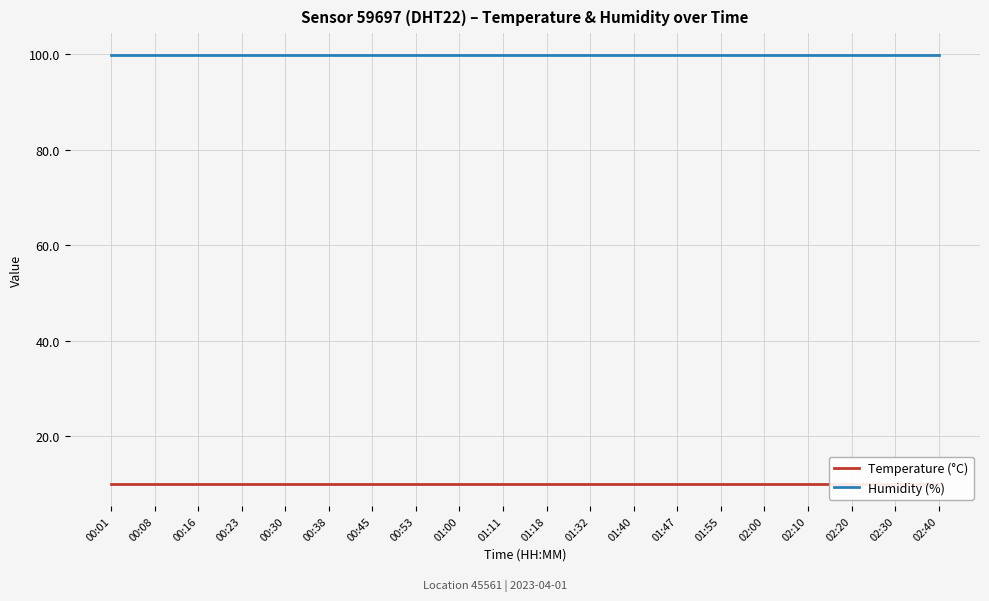

Reading right to left, what are all the values shown in this chart?

Temperature (°C): 9.9	9.9	9.9	9.9	9.9	9.9	9.9	9.9	9.9	9.9	9.9	9.9	9.9	9.9	9.9	9.9	9.9	9.9	9.9	9.9
Humidity (%): 99.9	99.9	99.9	99.9	99.9	99.9	99.9	99.9	99.9	99.9	99.9	99.9	99.9	99.9	99.9	99.9	99.9	99.9	99.9	99.9